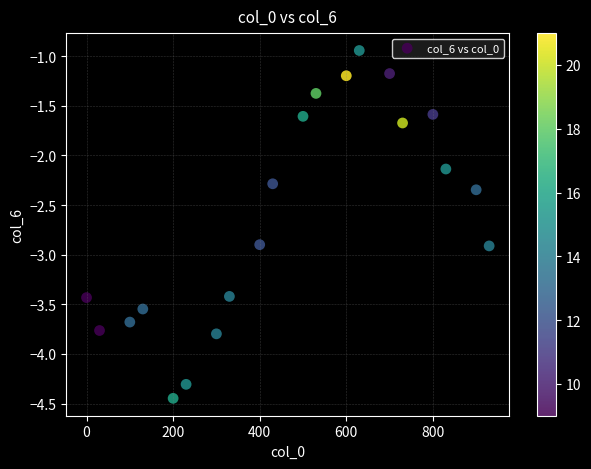

What Y value in the scatter plot is closest to -2?

-2.1